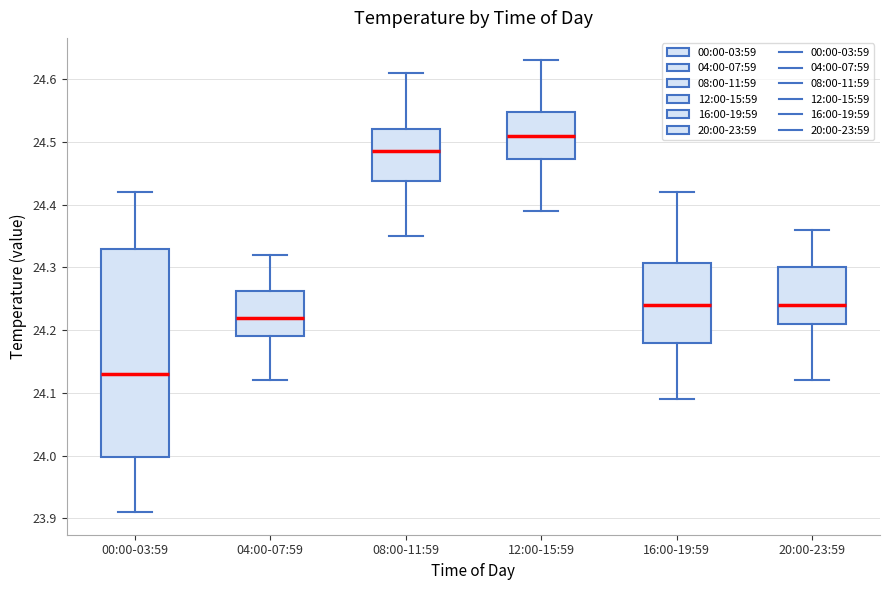

Which box is the tallest, from its lower edge to its upper edge?

00:00-03:59